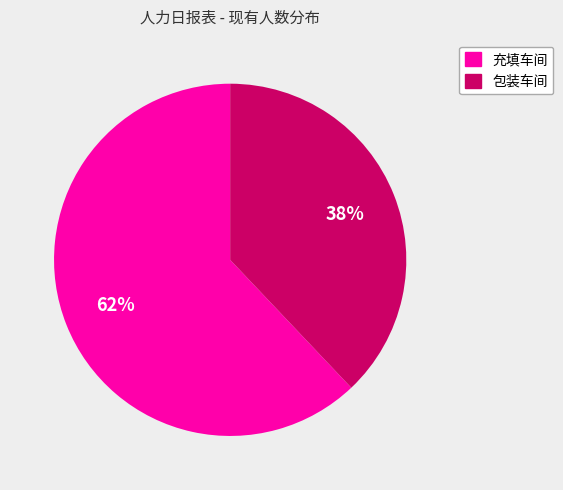

What is the majority slice?

充填车间